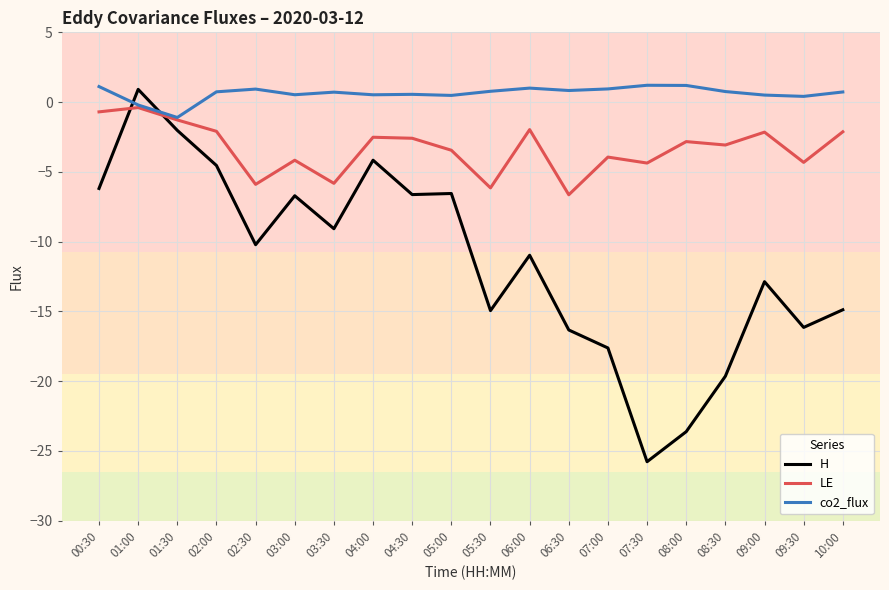

What is the sum of all co2_flux values?

12.6